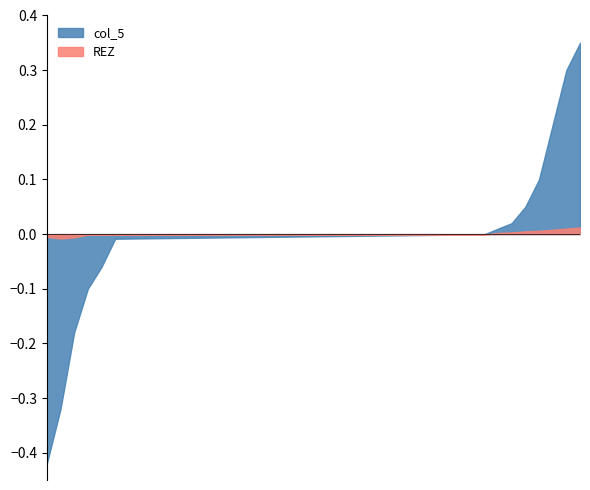

Between 27 and 32, which series saw the biggest shift?

col_5